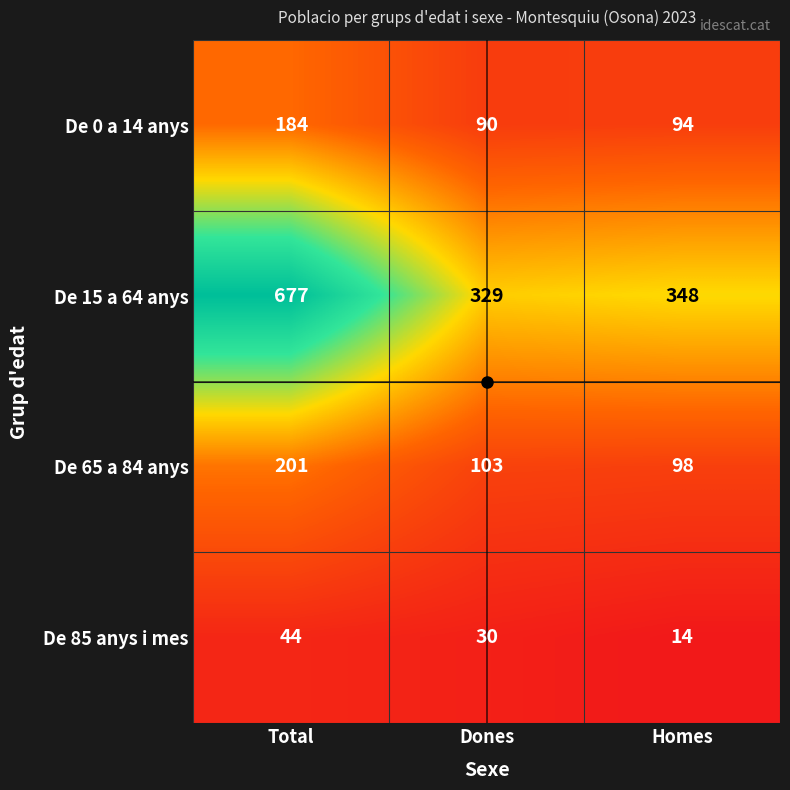

The De 0 a 14 anys series shows 184 at Total. True or false?

True